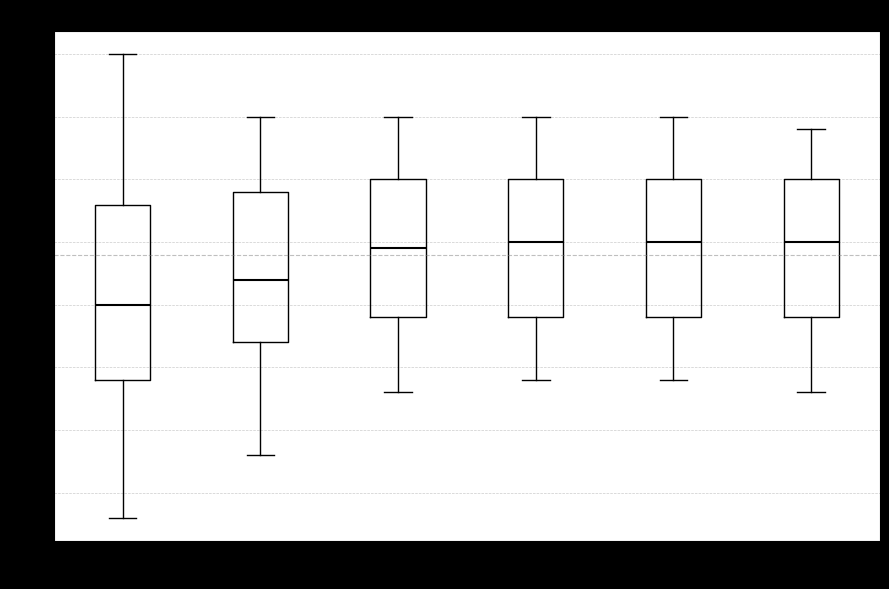

Which box's median line is the lowest?

00:00-03:59